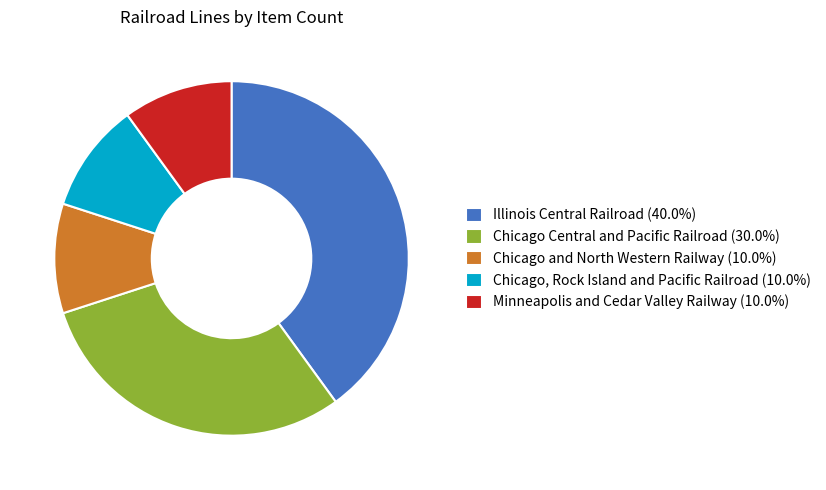

Approximately how many times larger is the value at Chicago Central and Pacific Railroad (30.0%) compared to Minneapolis and Cedar Valley Railway (10.0%)?

3.0